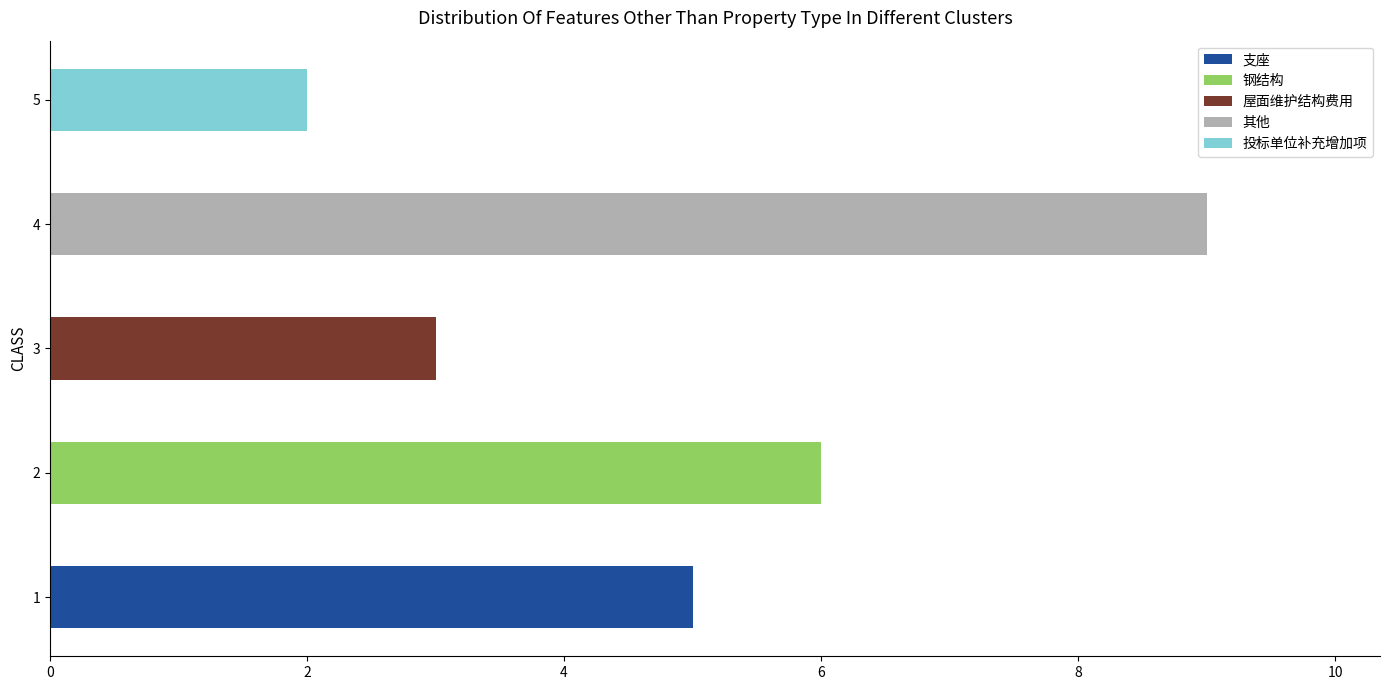

Is it true that 支座 equals 5 at 1?

True